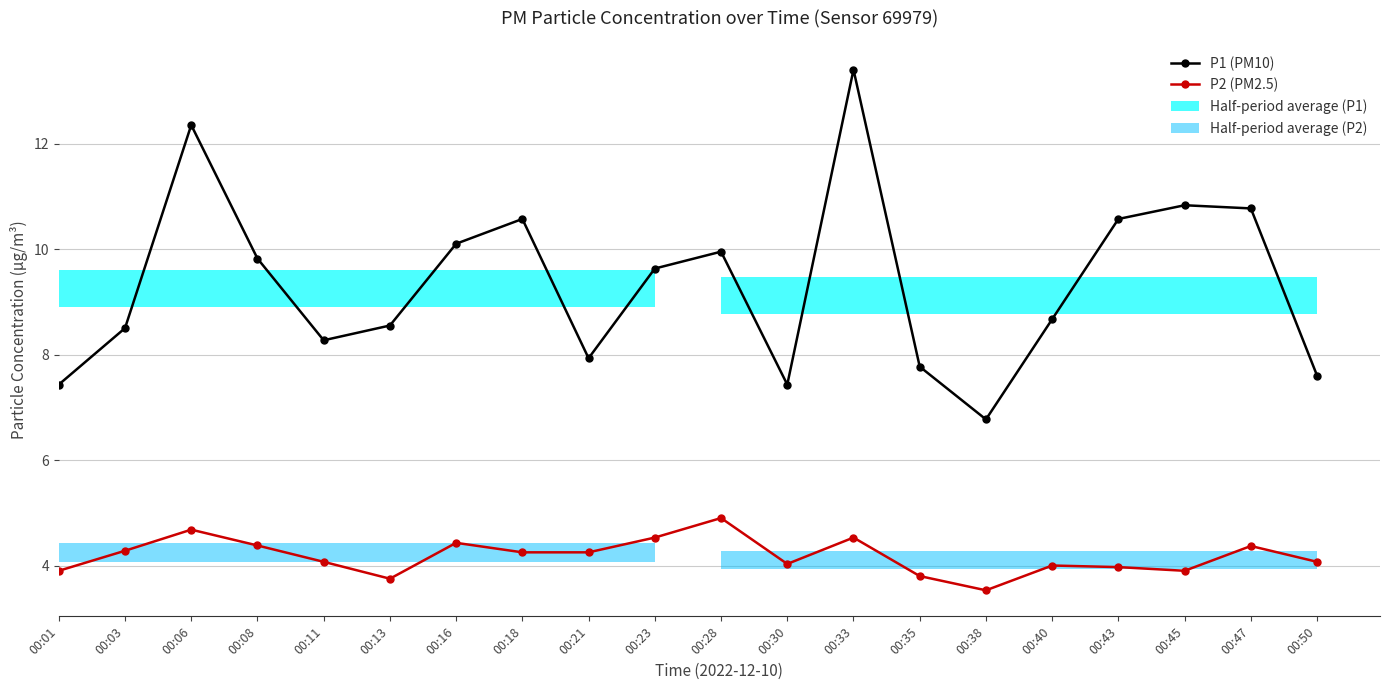

Reading left to right, what are all the values shown in this chart?

P1 (PM10): 7.4	8.5	12.3	9.8	8.3	8.6	10.1	10.6	7.9	9.6	9.9	7.4	13.4	7.8	6.8	8.7	10.6	10.8	10.8	7.6
P2 (PM2.5): 3.9	4.3	4.7	4.4	4.1	3.8	4.4	4.2	4.2	4.5	4.9	4.0	4.5	3.8	3.5	4.0	4.0	3.9	4.4	4.1